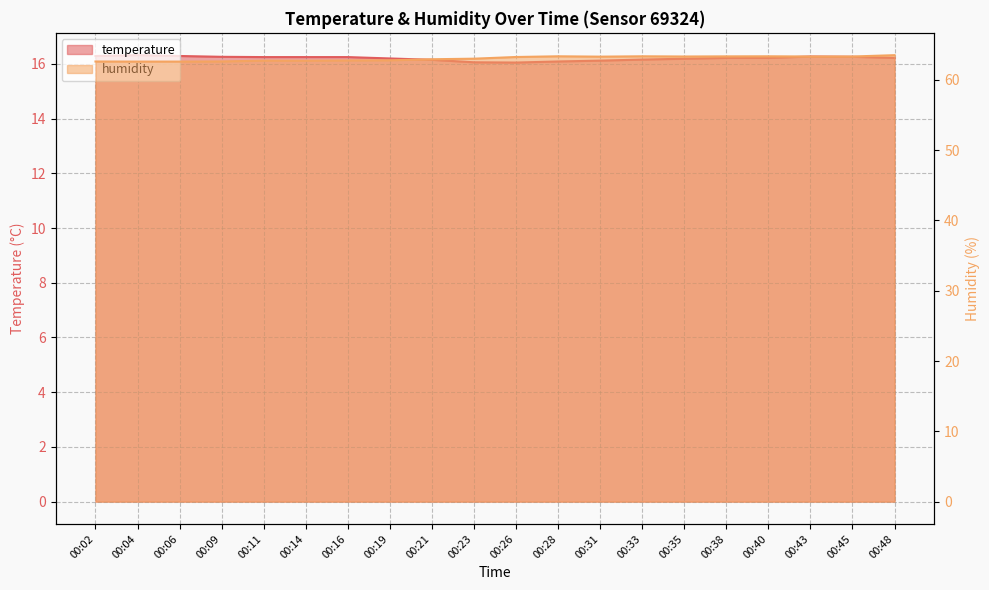

Reading left to right, list all the values displayed in this chart.

temperature: 00:02=16.3	00:04=16.3	00:06=16.3	00:09=16.3	00:11=16.2	00:14=16.2	00:16=16.2	00:19=16.2	00:21=16.1	00:23=16.1	00:26=16.1	00:28=16.1	00:31=16.1	00:33=16.2	00:35=16.2	00:38=16.2	00:40=16.2	00:43=16.3	00:45=16.3	00:48=16.2
humidity: 00:02=62.6	00:04=62.6	00:06=62.6	00:09=62.6	00:11=62.7	00:14=62.7	00:16=62.8	00:19=62.8	00:21=62.9	00:23=63.0	00:26=63.3	00:28=63.4	00:31=63.3	00:33=63.4	00:35=63.3	00:38=63.4	00:40=63.4	00:43=63.3	00:45=63.3	00:48=63.5